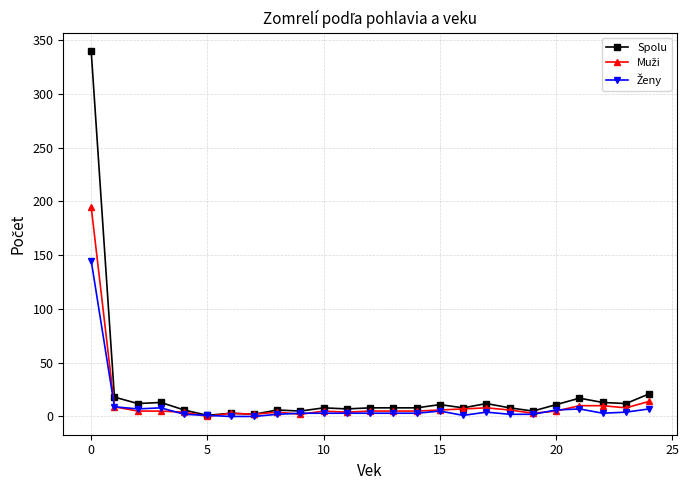

True or false: Spolu and Ženy cross at least once.

False